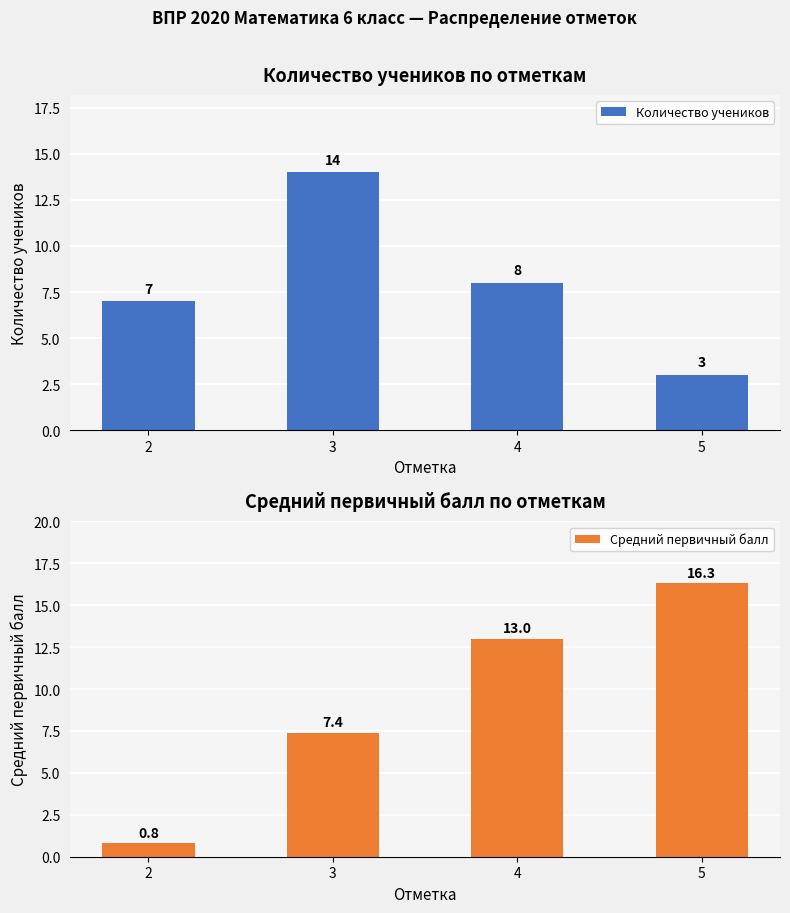

List the series in order of their overall mean, lowest first.

Количество учеников, Средний первичный балл